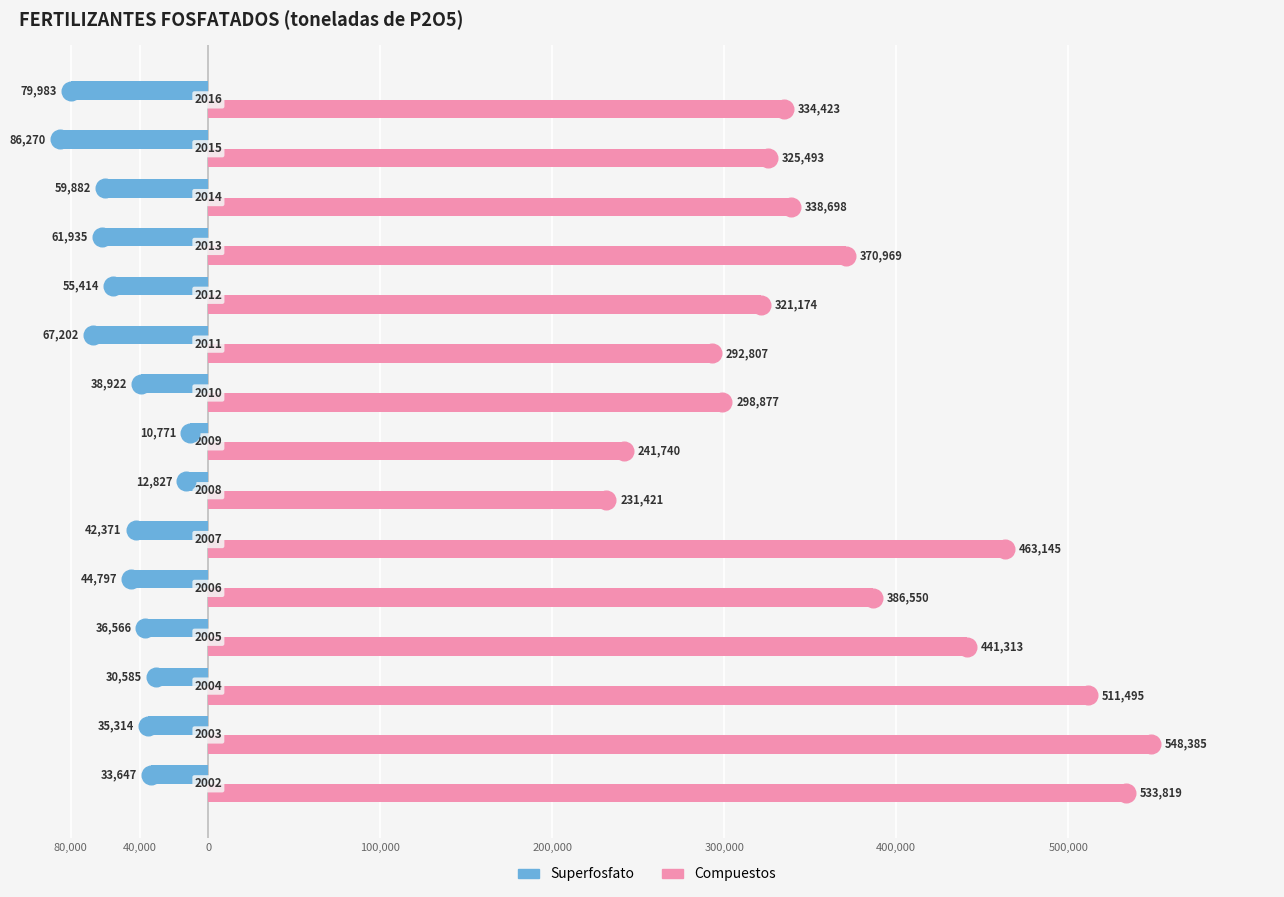

Is the value of Compuestos at 11 greater than the value of Superfosfato at 200,000?

Yes